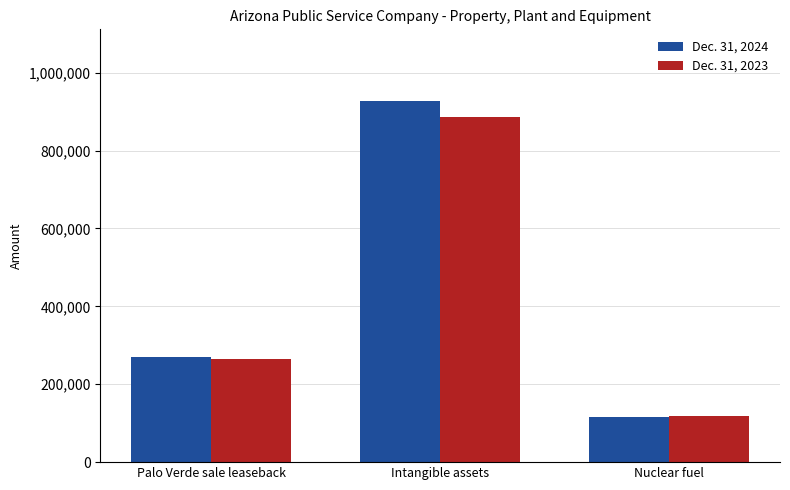

At which category is the sum across all series the highest?

Intangible assets